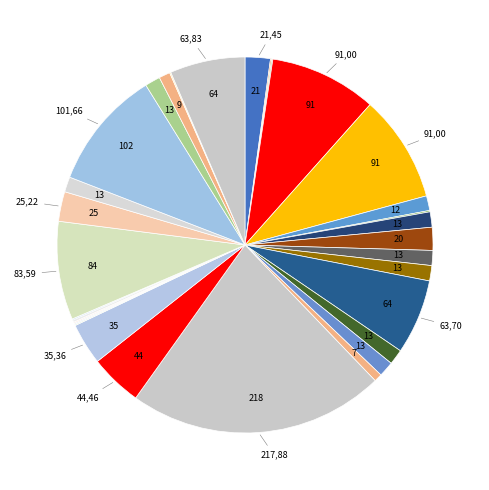

How many segments does this pie chart have?

31